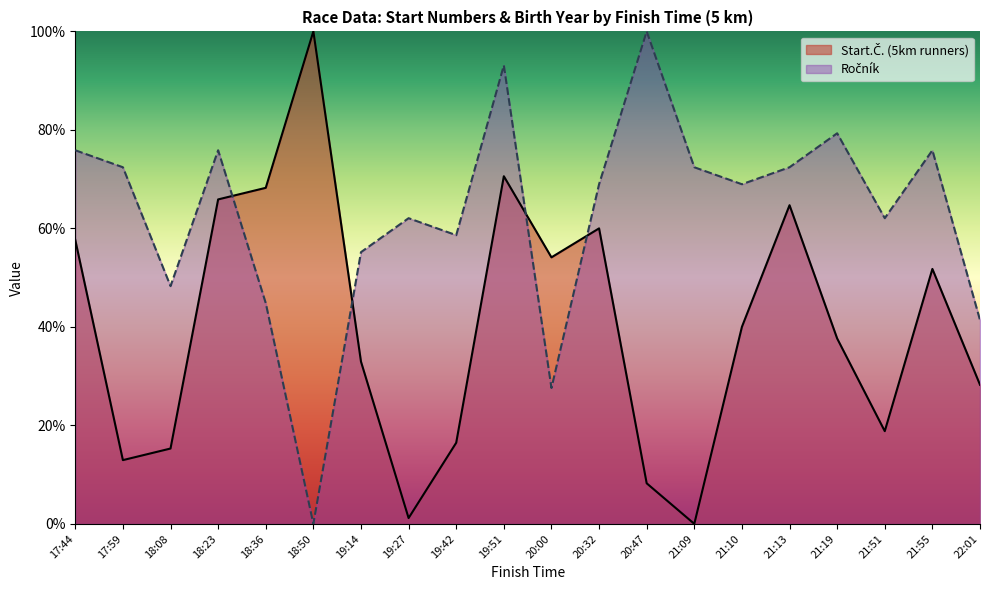

Read the Start.Č. (5km runners) value at 17:59.

12.9